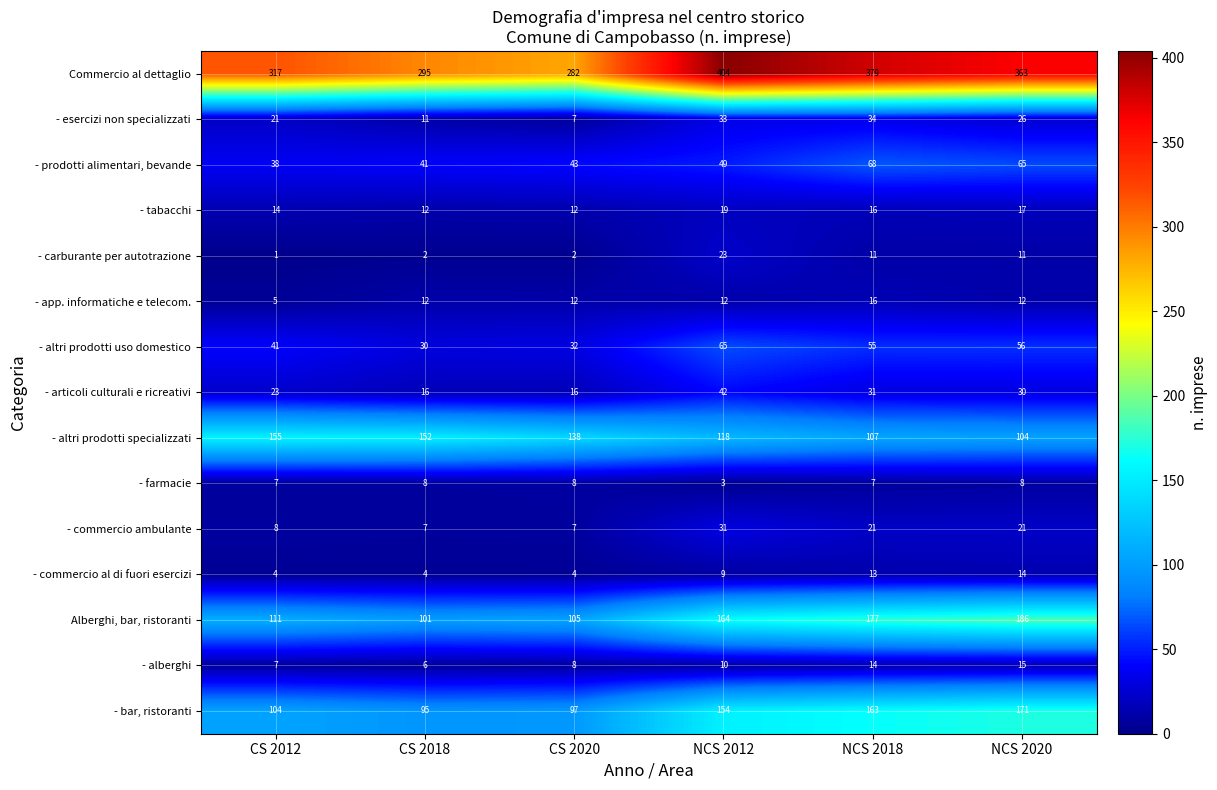

What is the spread (max minus min) of values at NCS 2020?

355